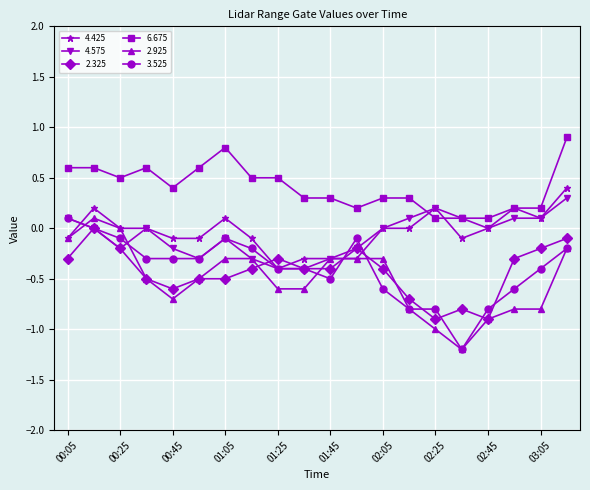

True or false: 4.425 has more than 1 points higher than both neighbors.

True